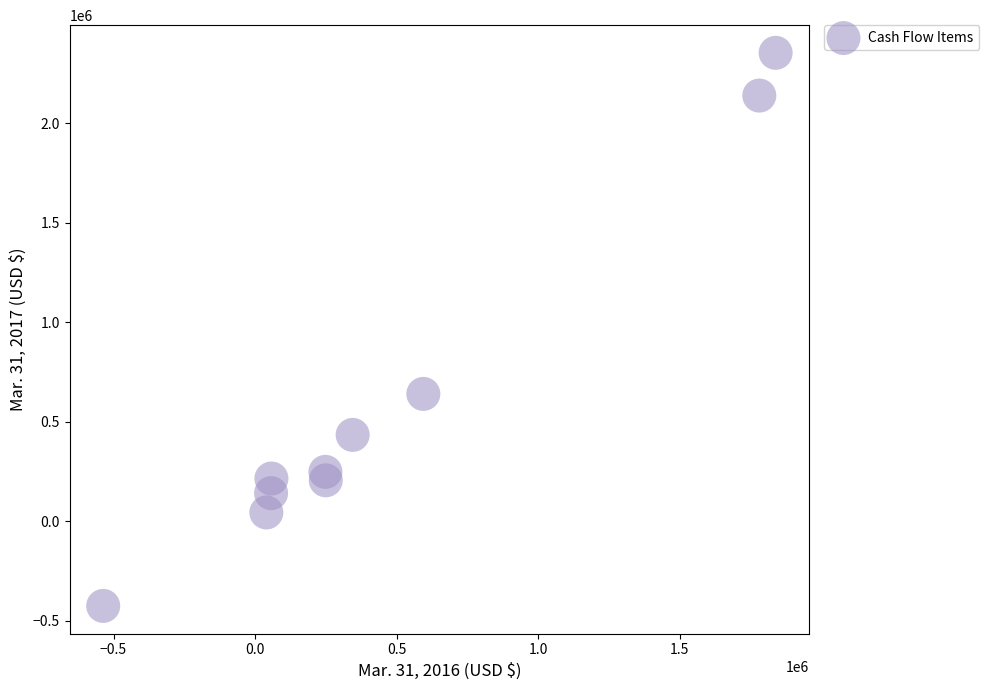

What is the range of Y values (max minus min)?

2779243